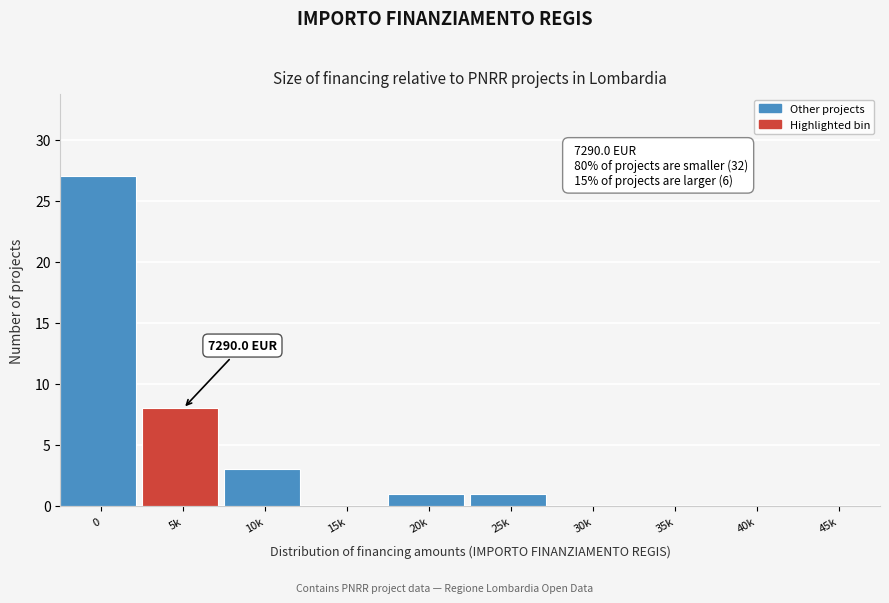

Reading right to left, extract all data points from this chart.

45k=0	40k=0	35k=0	30k=0	25k=1	20k=1	15k=0	10k=3	5k=8	0=27